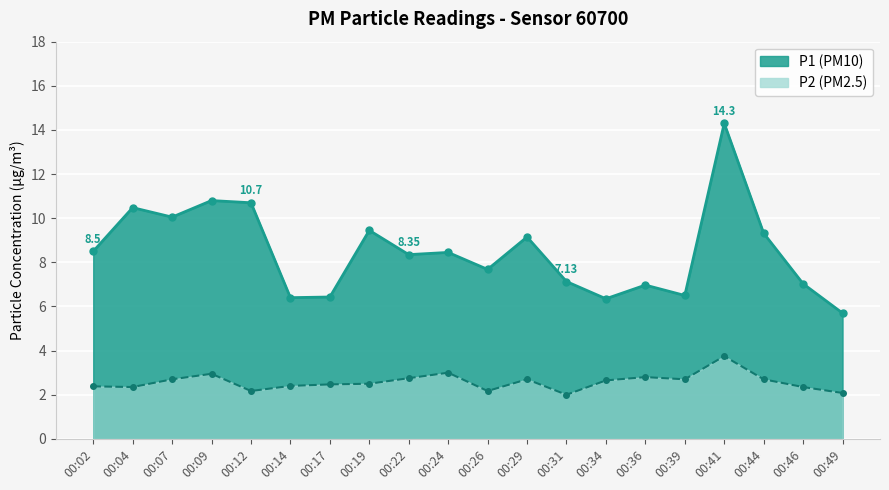

What is the value of the P1 point at the 8th from the left?

9.4